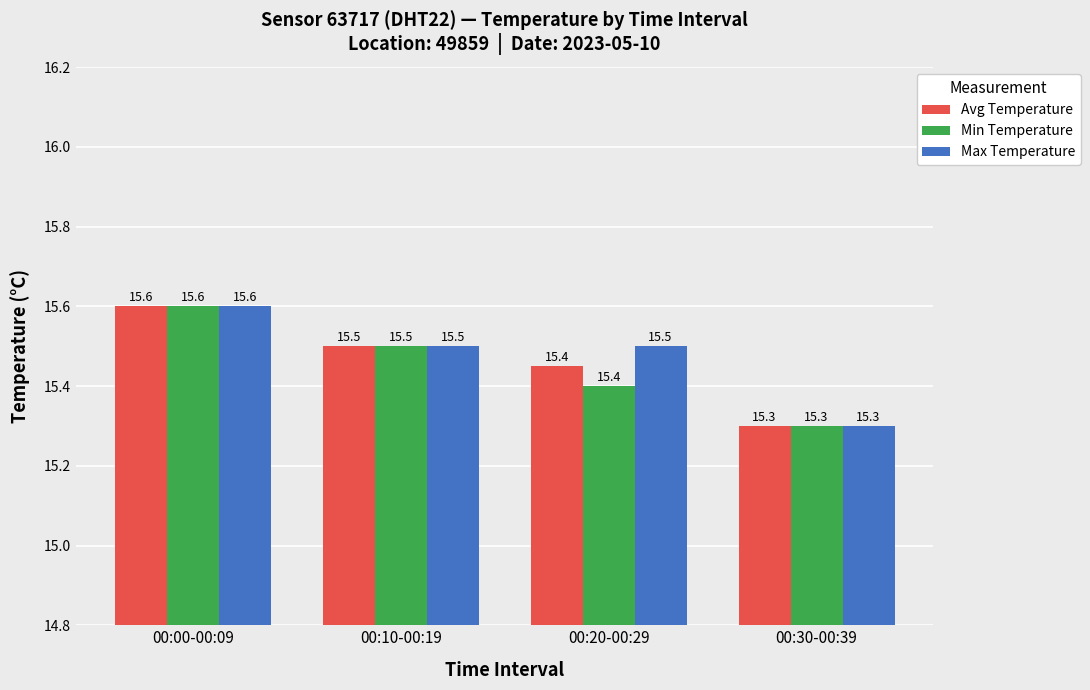

Rank the series by their average value, from lowest to highest.

Min Temperature, Avg Temperature, Max Temperature